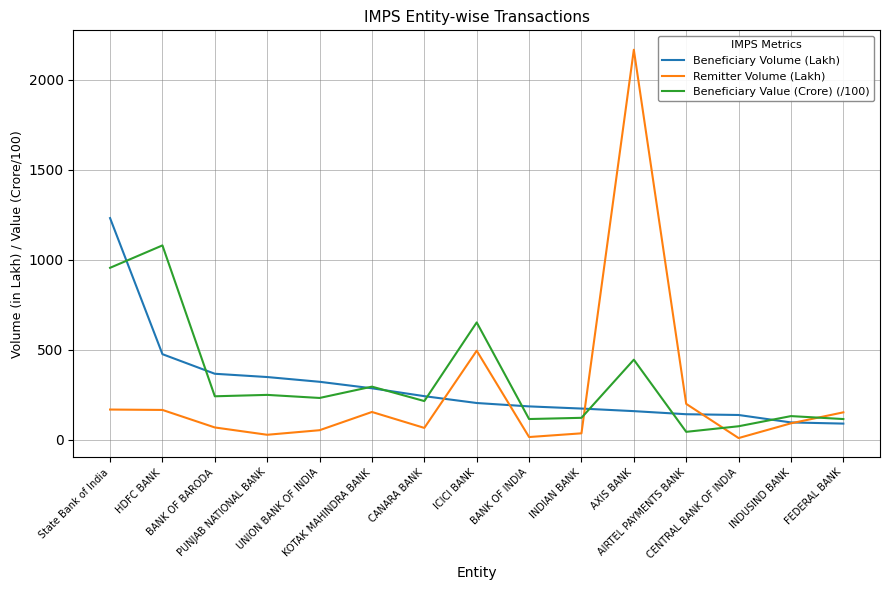

Where is Beneficiary Value (Crore) (/100) nearest to the value 561?

ICICI BANK